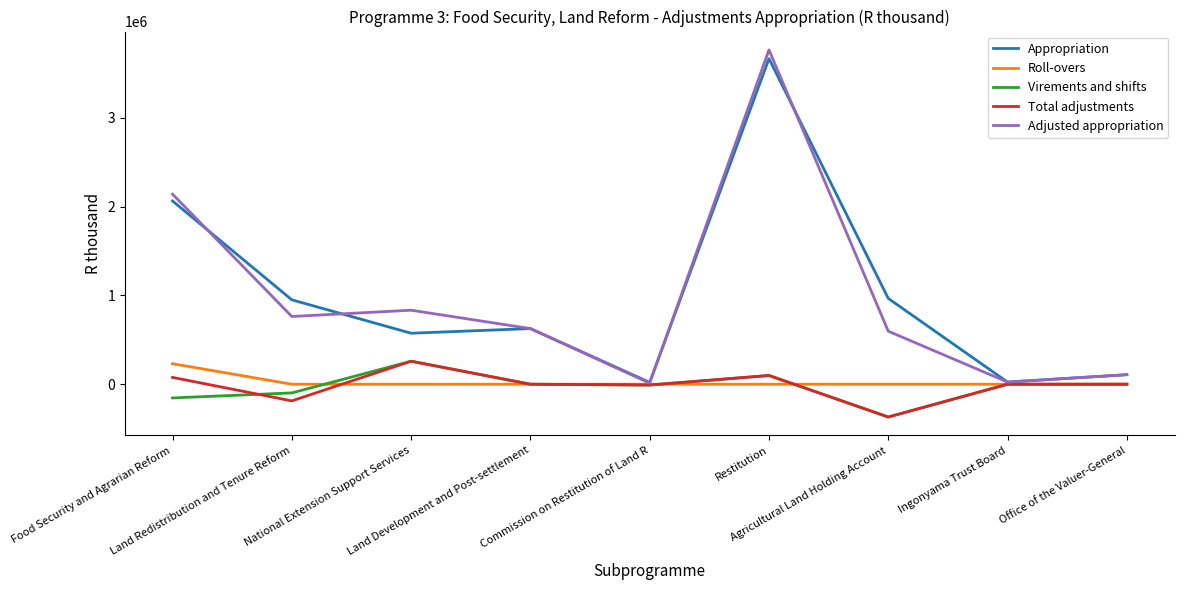

Is this an area chart (filled region under the line)?

No